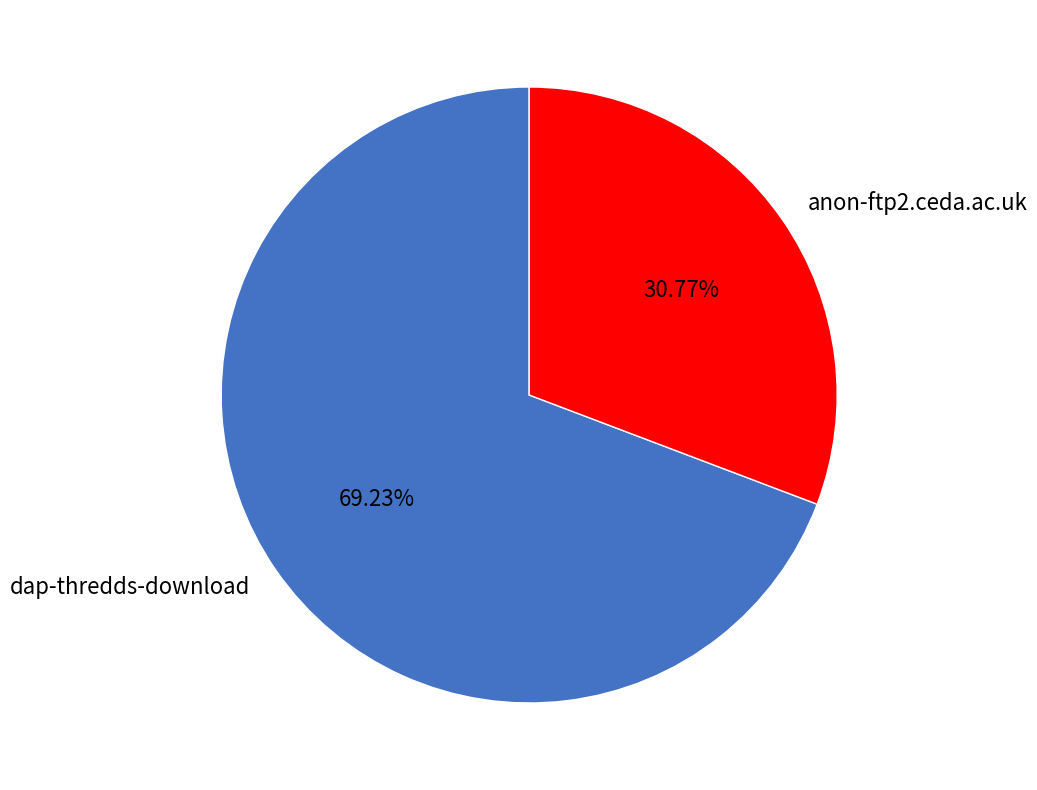

Is there a majority slice in this chart?

Yes